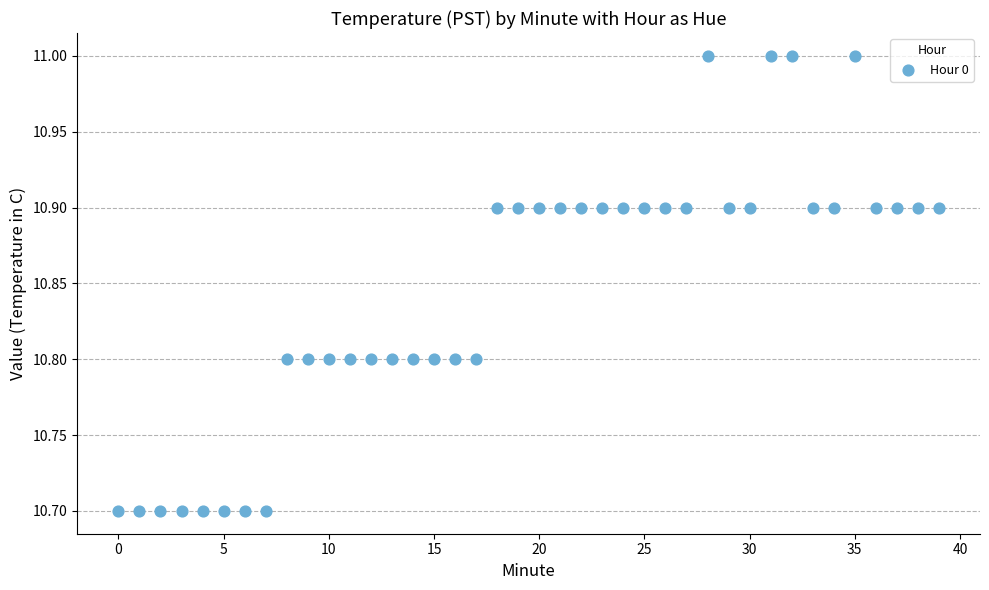

What is the range of Y values (max minus min)?

0.3